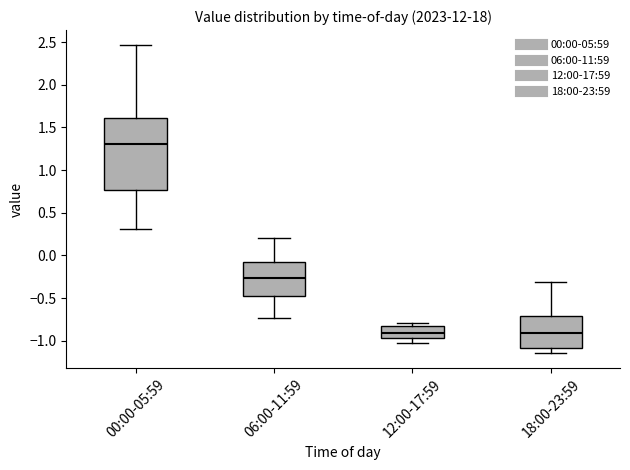

Which box's median line is the highest?

00:00-05:59